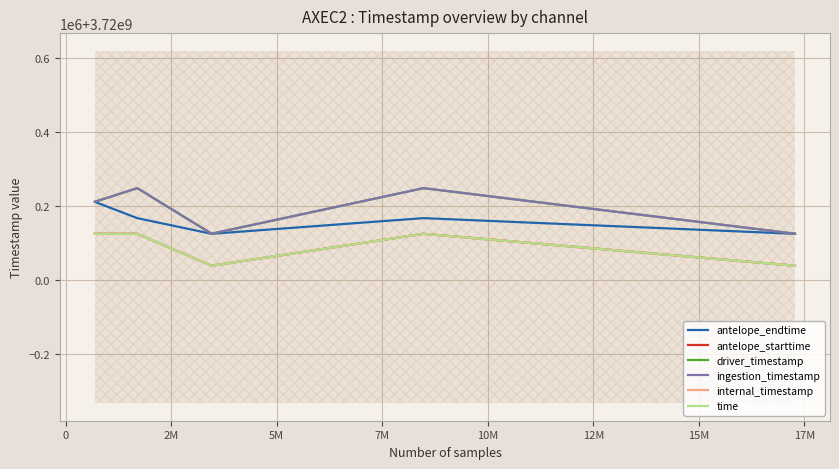

What is the sum of all driver_timestamp values?

22321083336.5